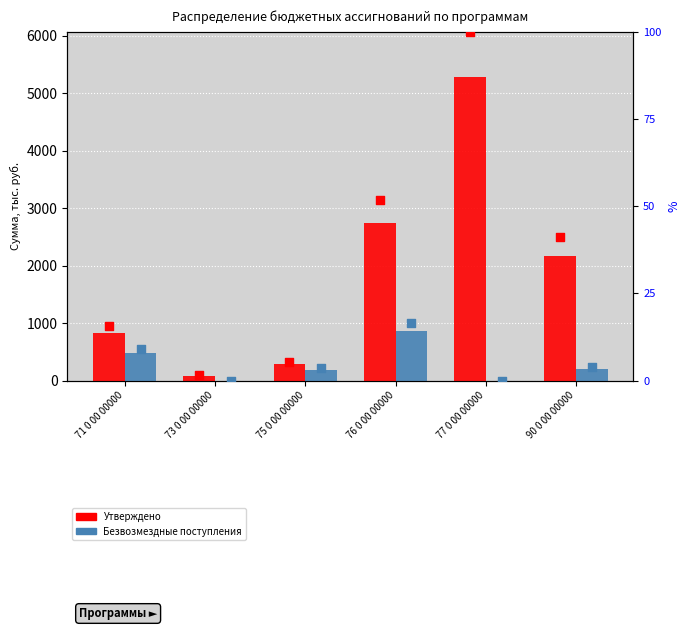

At which category is the sum across all series the highest?

77 0 00 00000